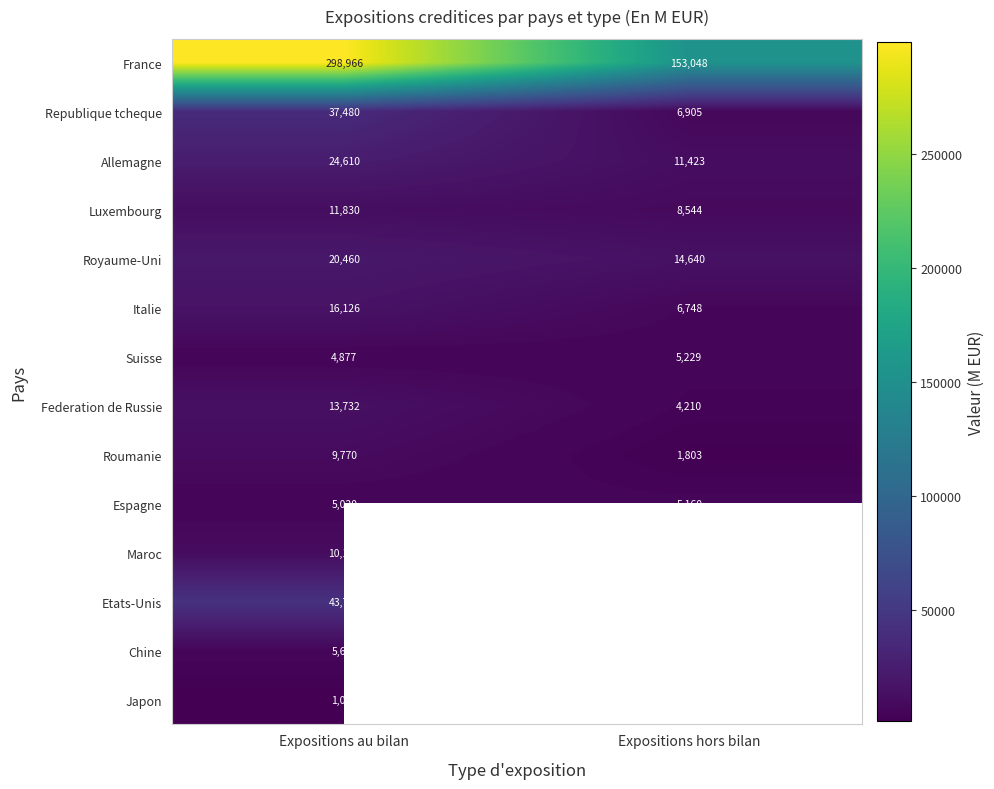

What is the difference between the maximum and minimum values in the Luxembourg series?

3286